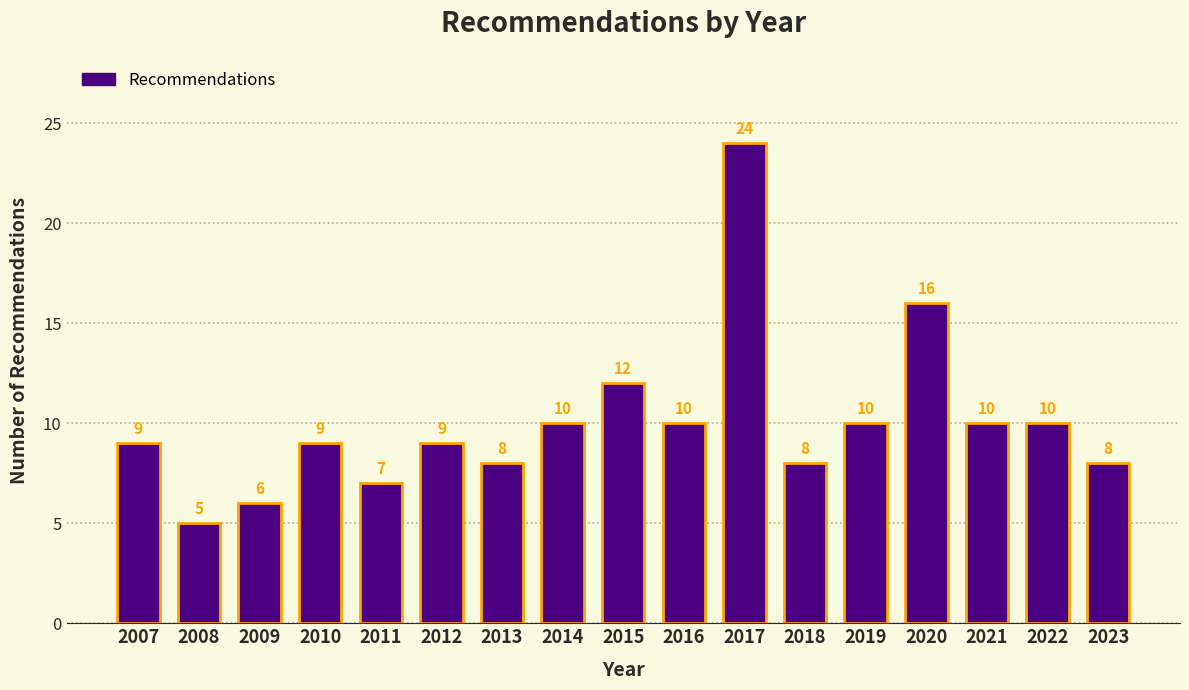

Reading right to left, transcribe all the data shown in this chart.

2023=8	2022=10	2021=10	2020=16	2019=10	2018=8	2017=24	2016=10	2015=12	2014=10	2013=8	2012=9	2011=7	2010=9	2009=6	2008=5	2007=9